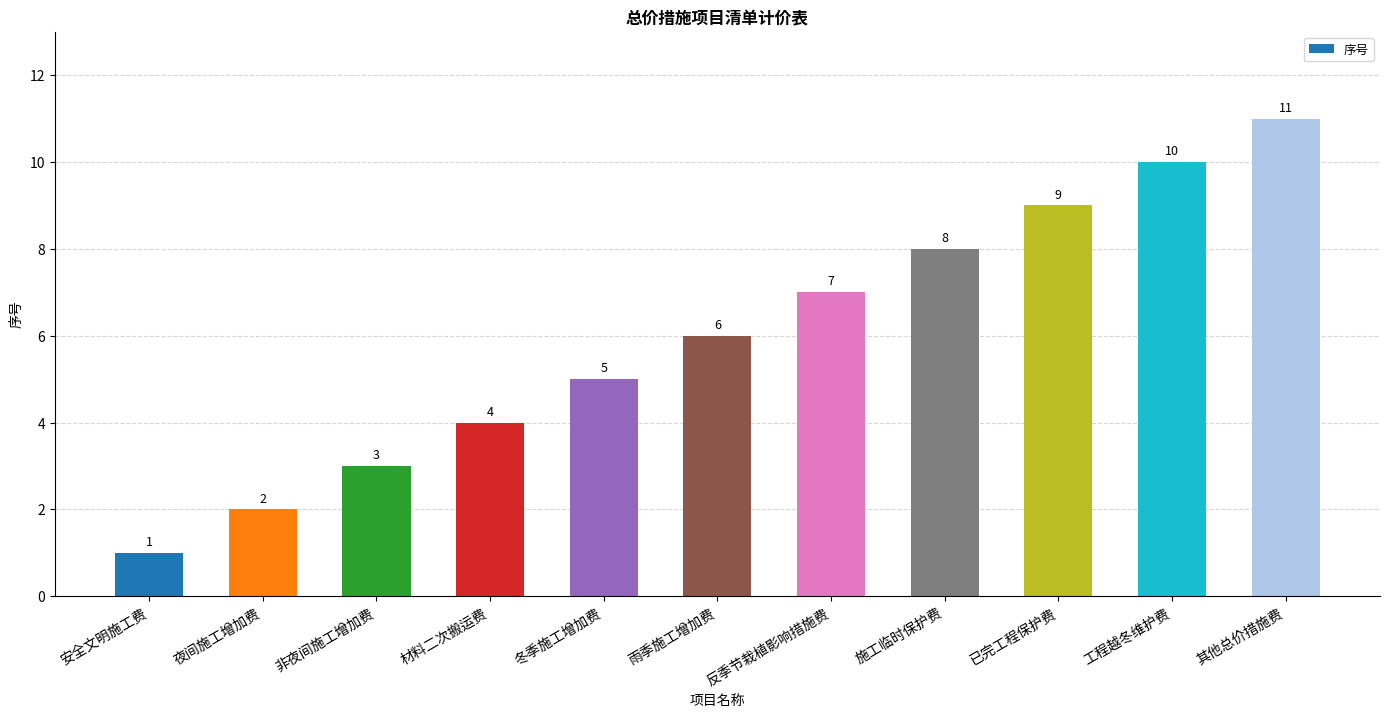

How many distinct data groups are displayed?

1